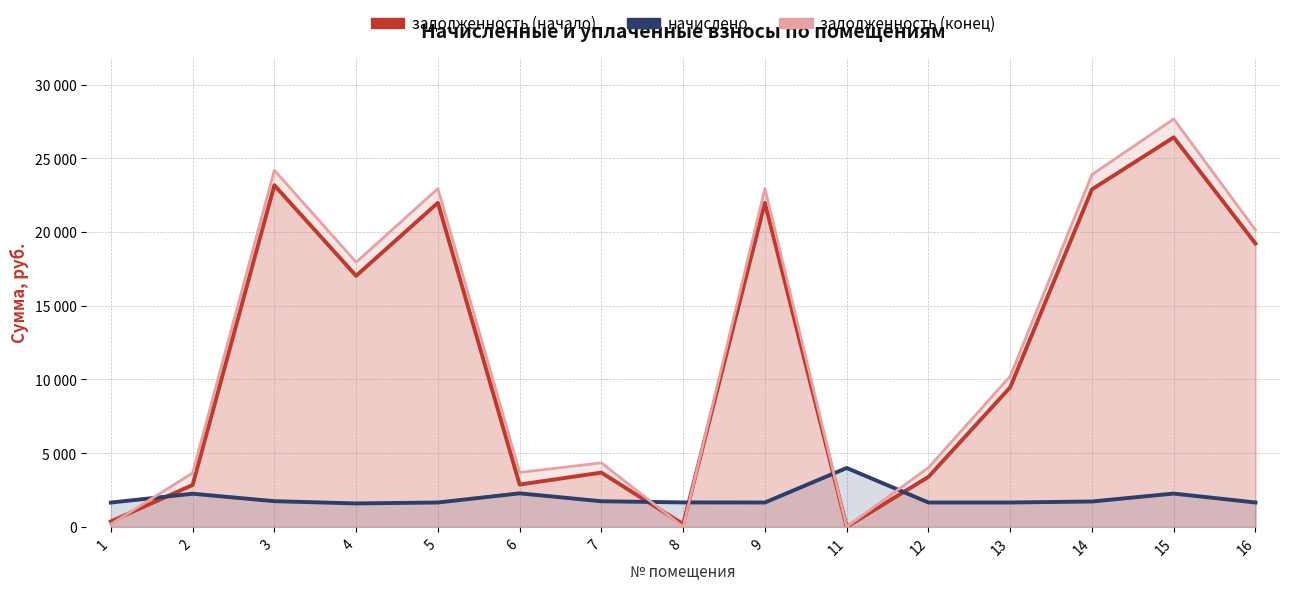

The value of начислено at 9 is 903.9. True or false?

False